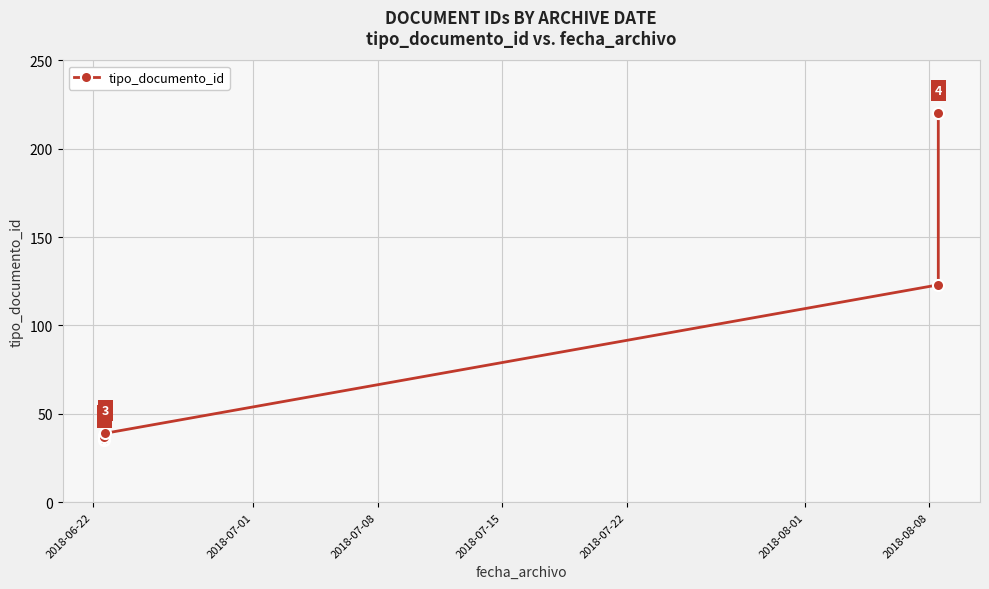

What is the greatest value displayed?

220